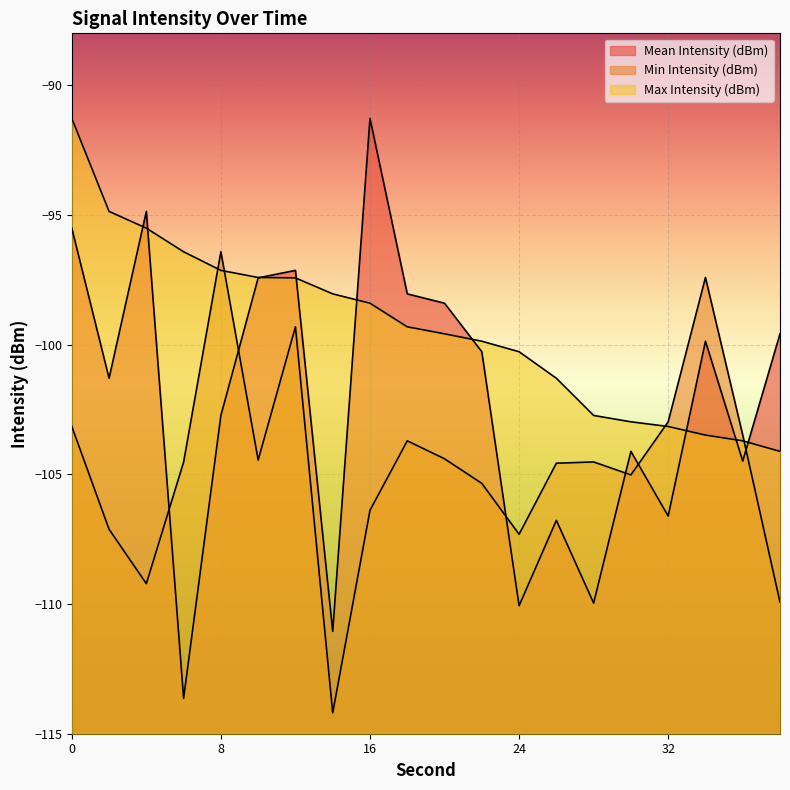

How many data points in Min Intensity (dBm) are less than -104?

13